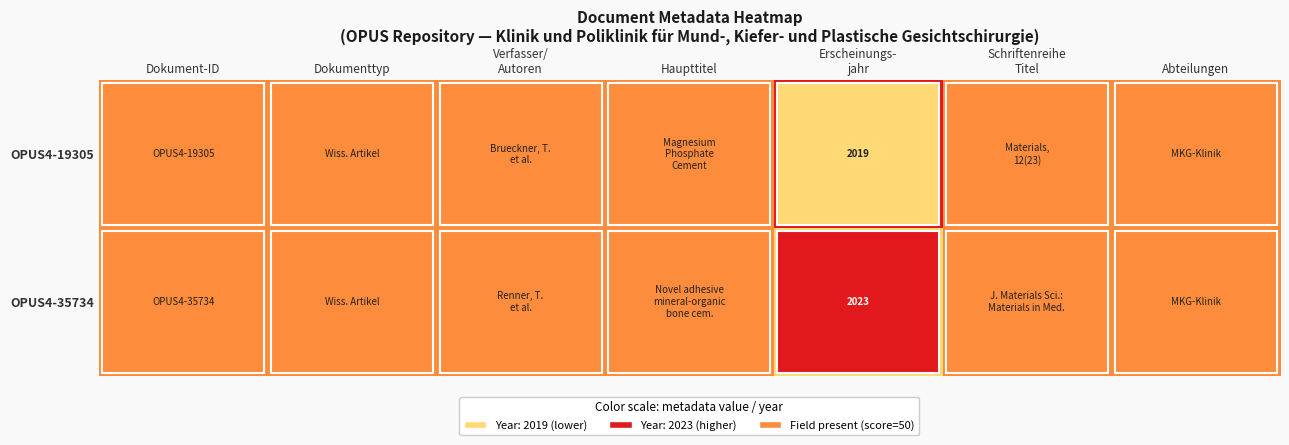

The value of OPUS4-19305 at Erscheinungs- jahr is 75. True or false?

True